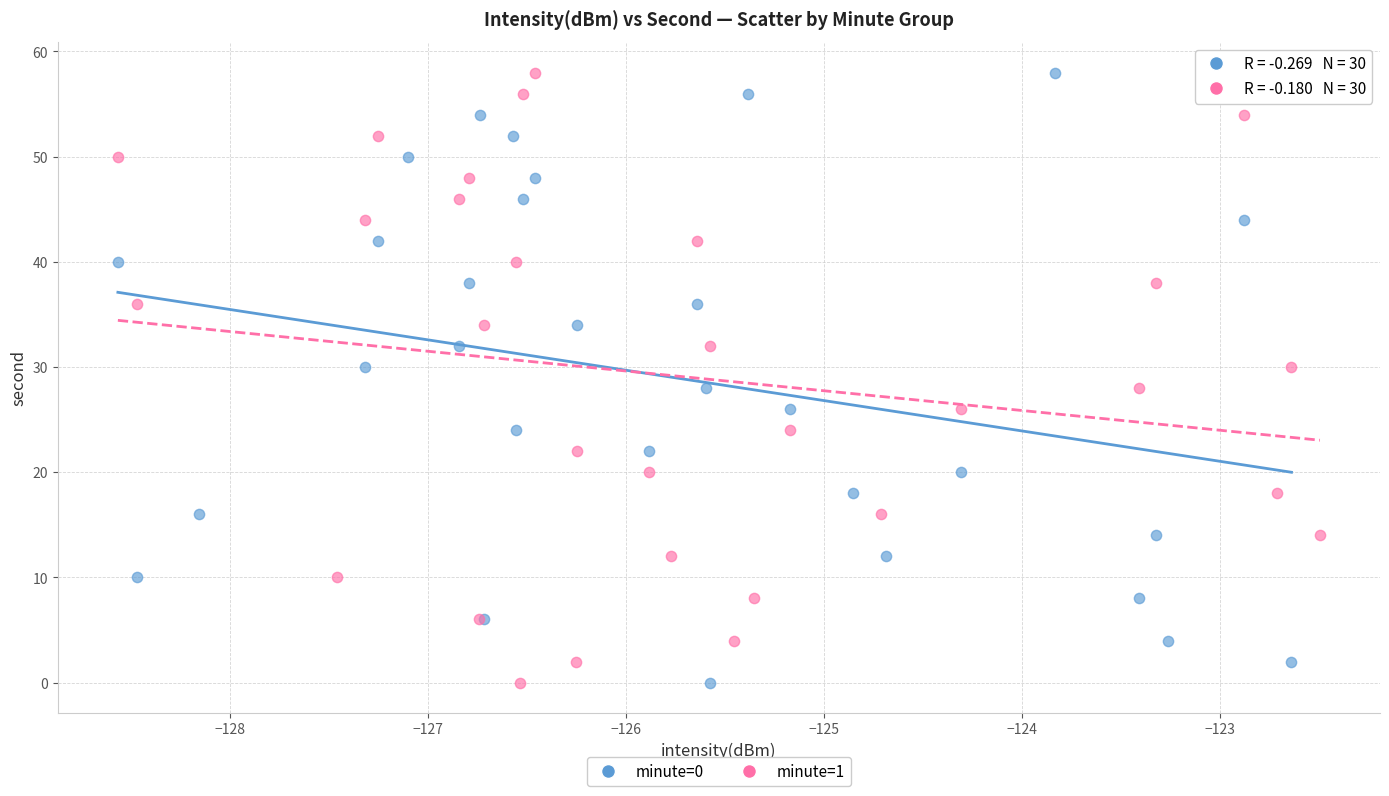

What are all the series names shown in the legend?

minute=0, minute=1